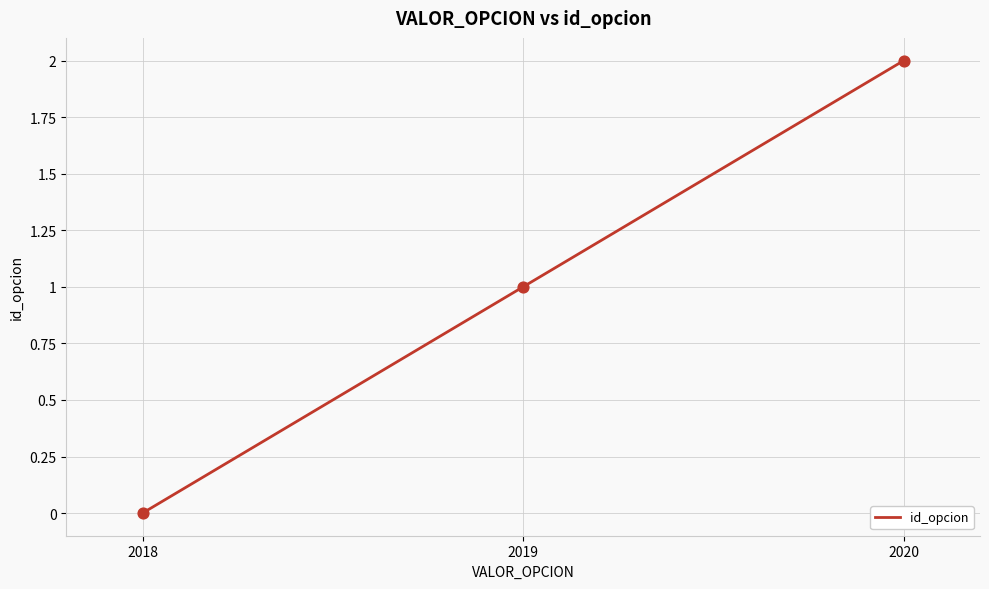

Which has a higher value, 2020 or 2019?

2020